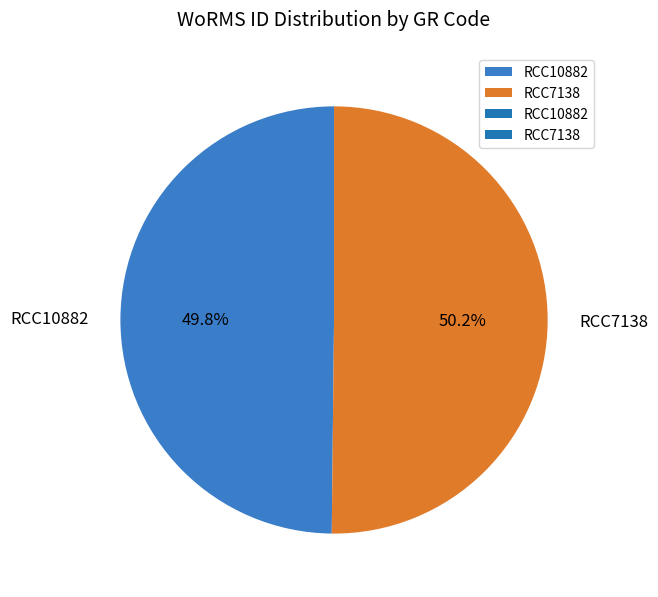

How many segments does this pie chart have?

2